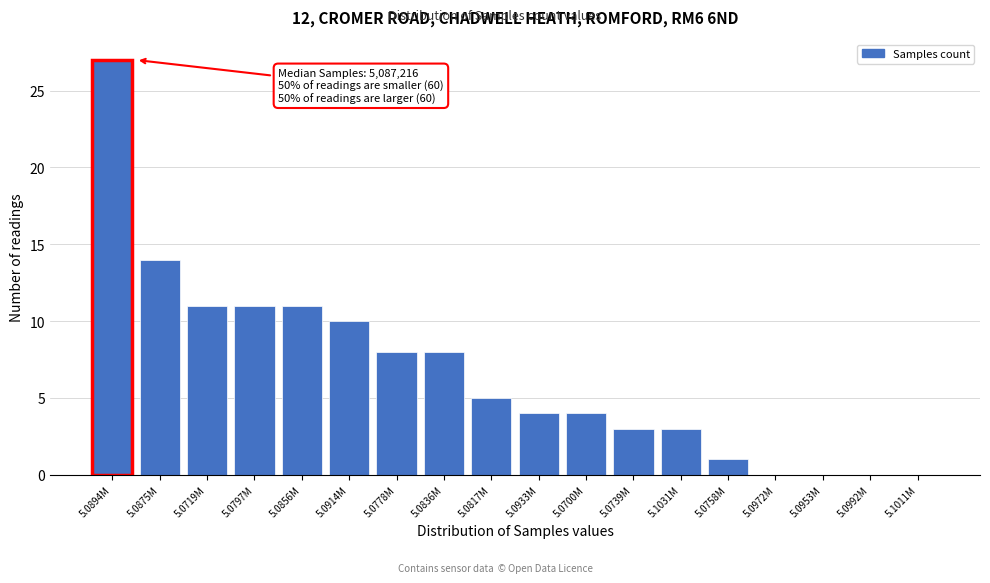

Reading left to right, transcribe all the data shown in this chart.

5.0894M=27	5.0875M=14	5.0719M=11	5.0797M=11	5.0856M=11	5.0914M=10	5.0778M=8	5.0836M=8	5.0817M=5	5.0933M=4	5.0700M=4	5.0739M=3	5.1031M=3	5.0758M=1	5.0972M=0	5.0953M=0	5.0992M=0	5.1011M=0